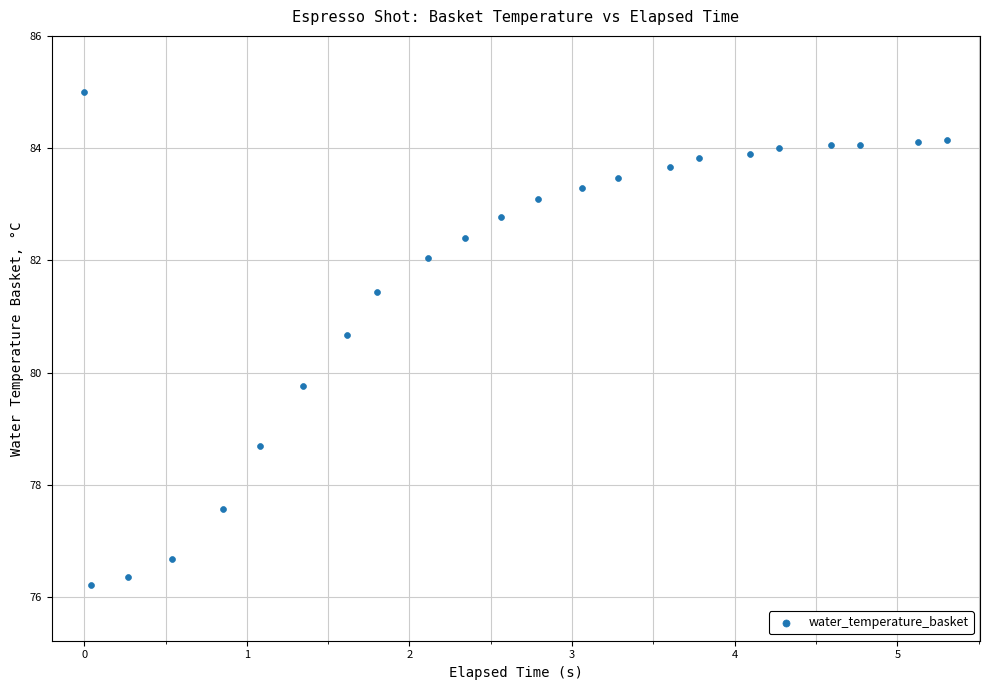

What is the range of Y values (max minus min)?

8.8